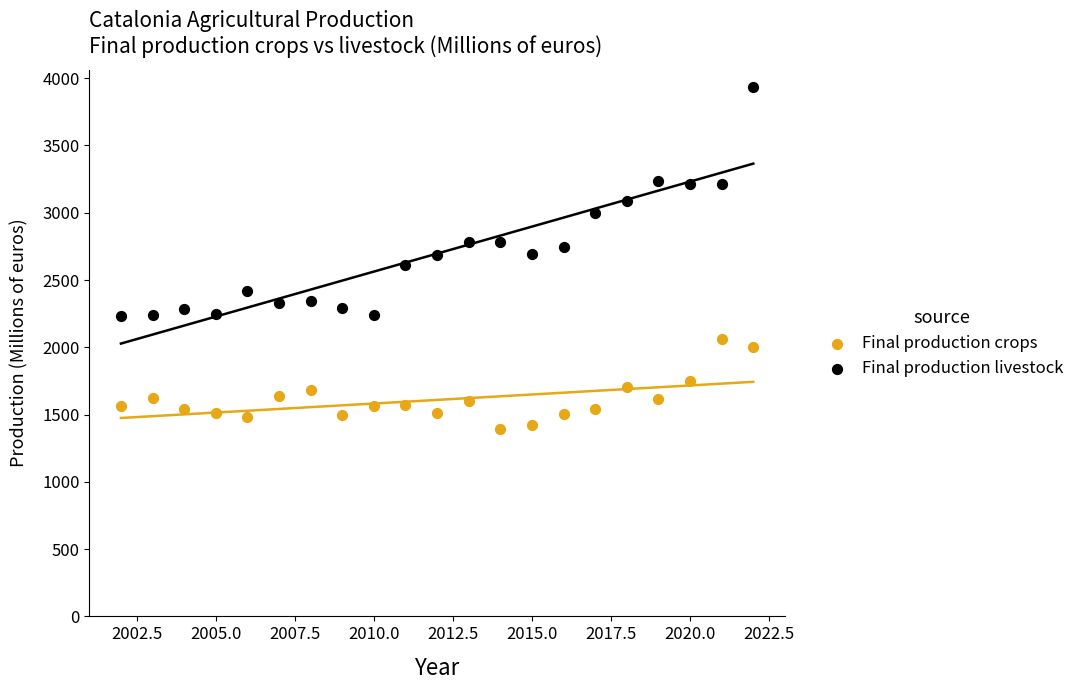

Which series has the largest Y range (max minus min)?

Final production livestock